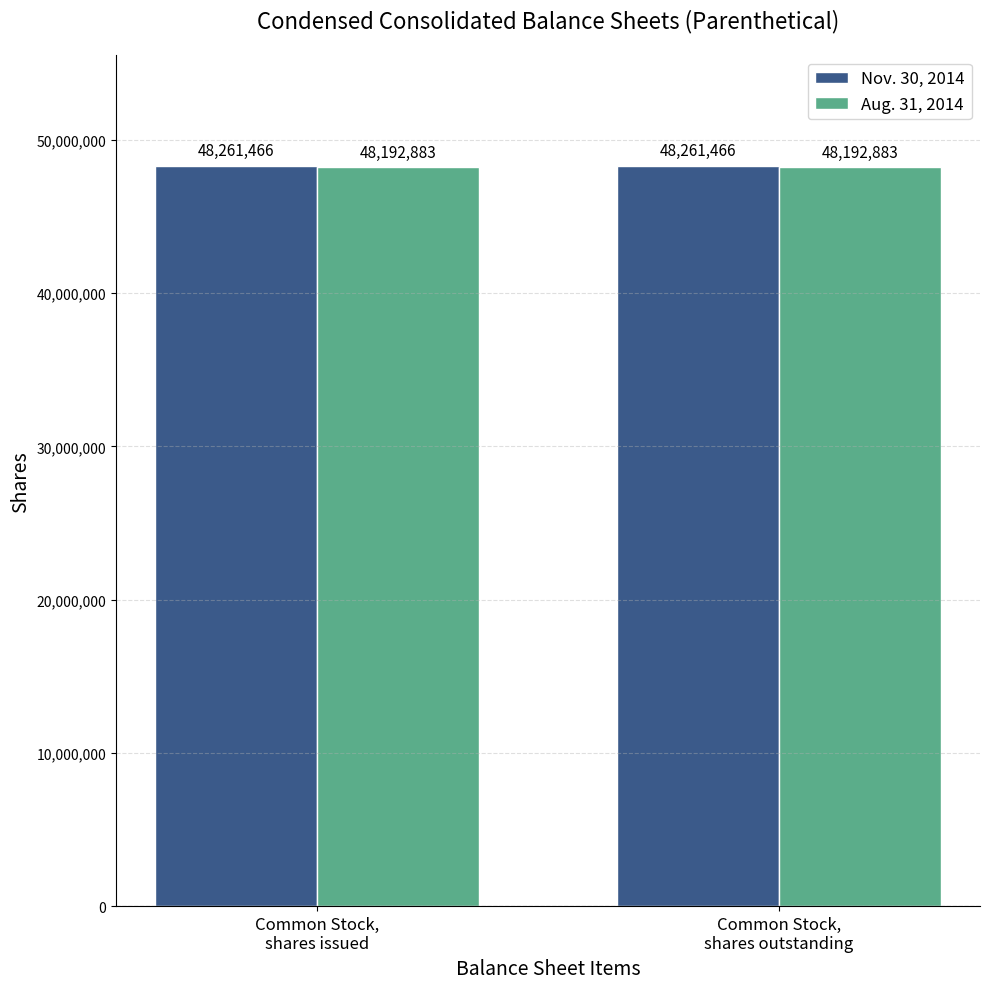

What is the approximate value of Aug. 31, 2014 at Common Stock,
shares outstanding?

48192883